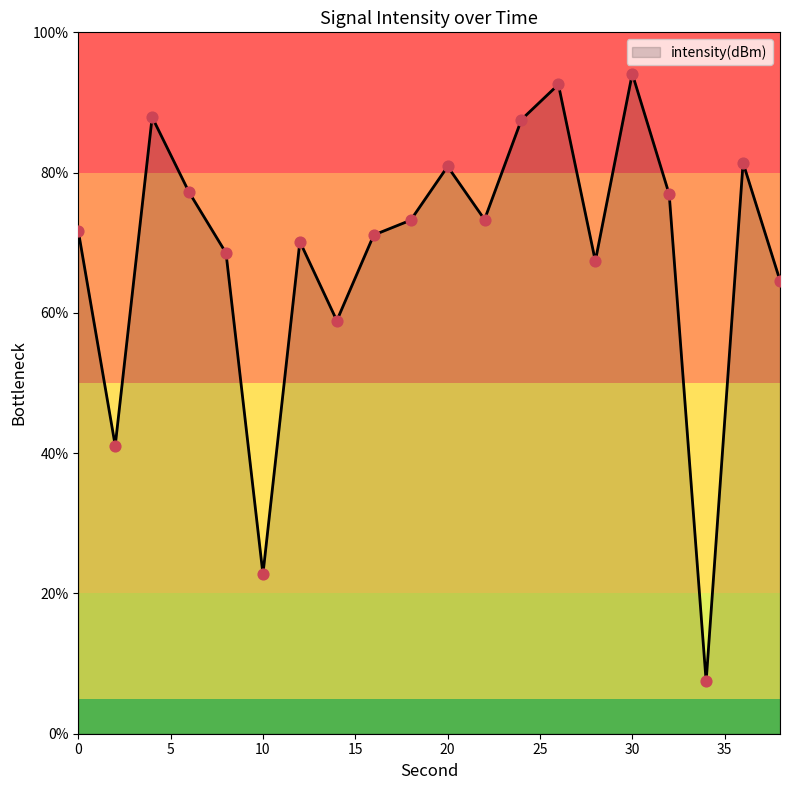

What is the minimum value shown in the chart?

7.5